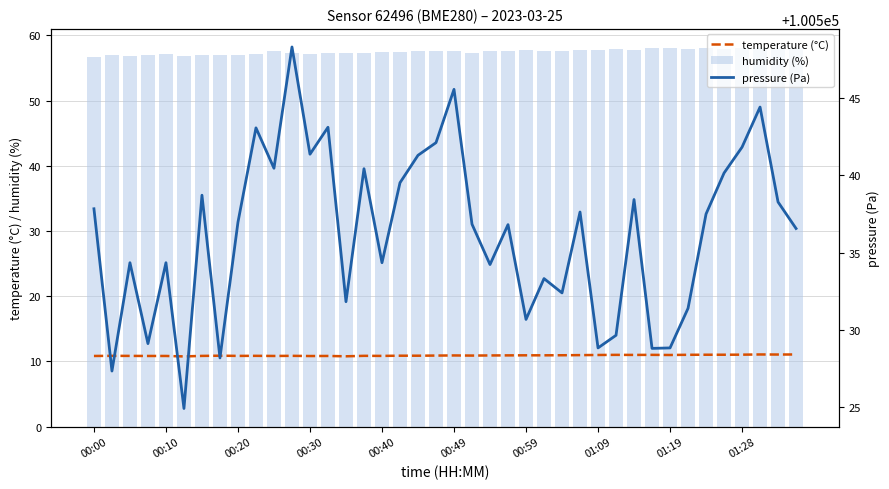

What are all the series names shown in the legend?

temperature (°C), humidity (%), pressure (Pa)